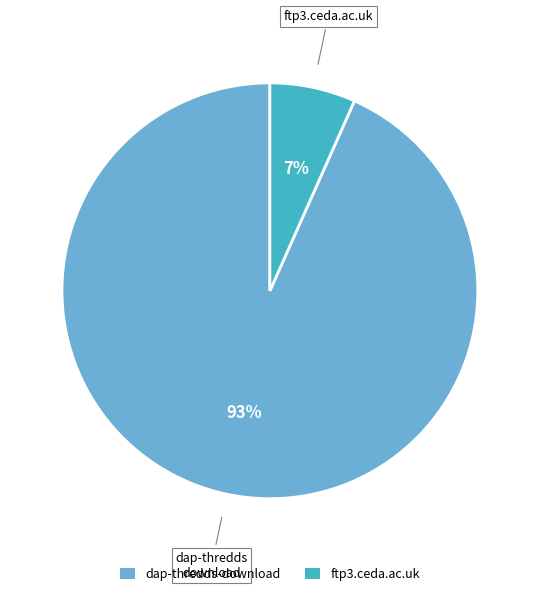

To the nearest percent, what is the average slice percentage?

50%